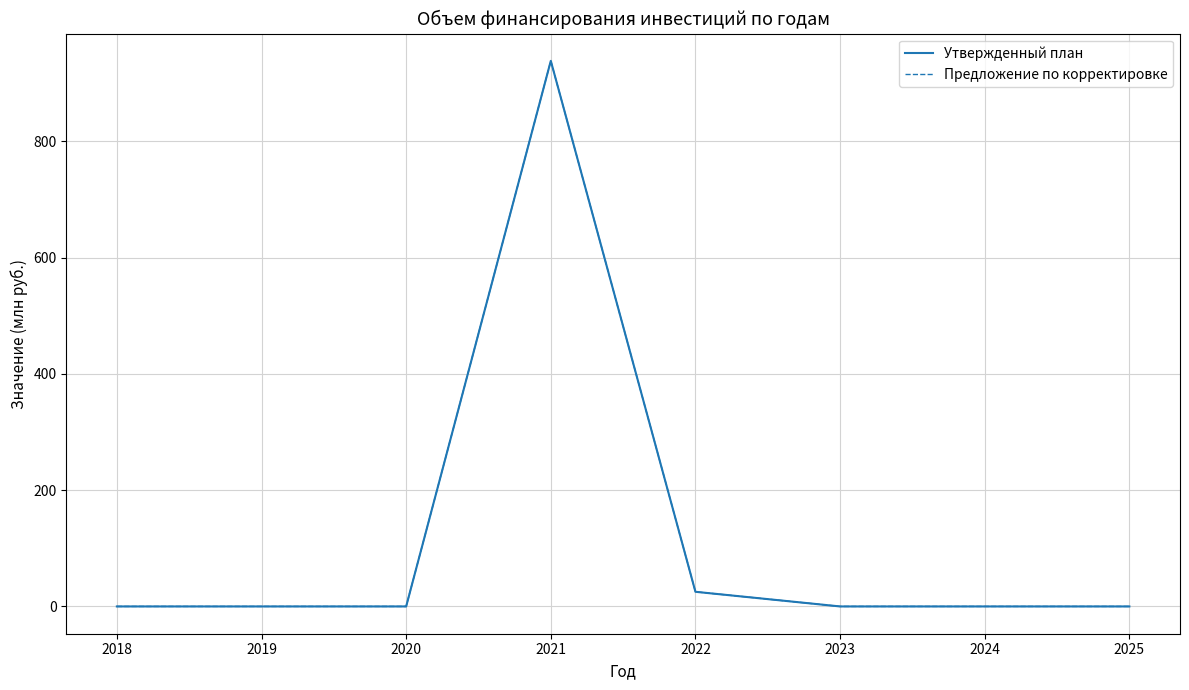

Rank the series at 2020 from highest to lowest value.

Утвержденный план, Предложение по корректировке